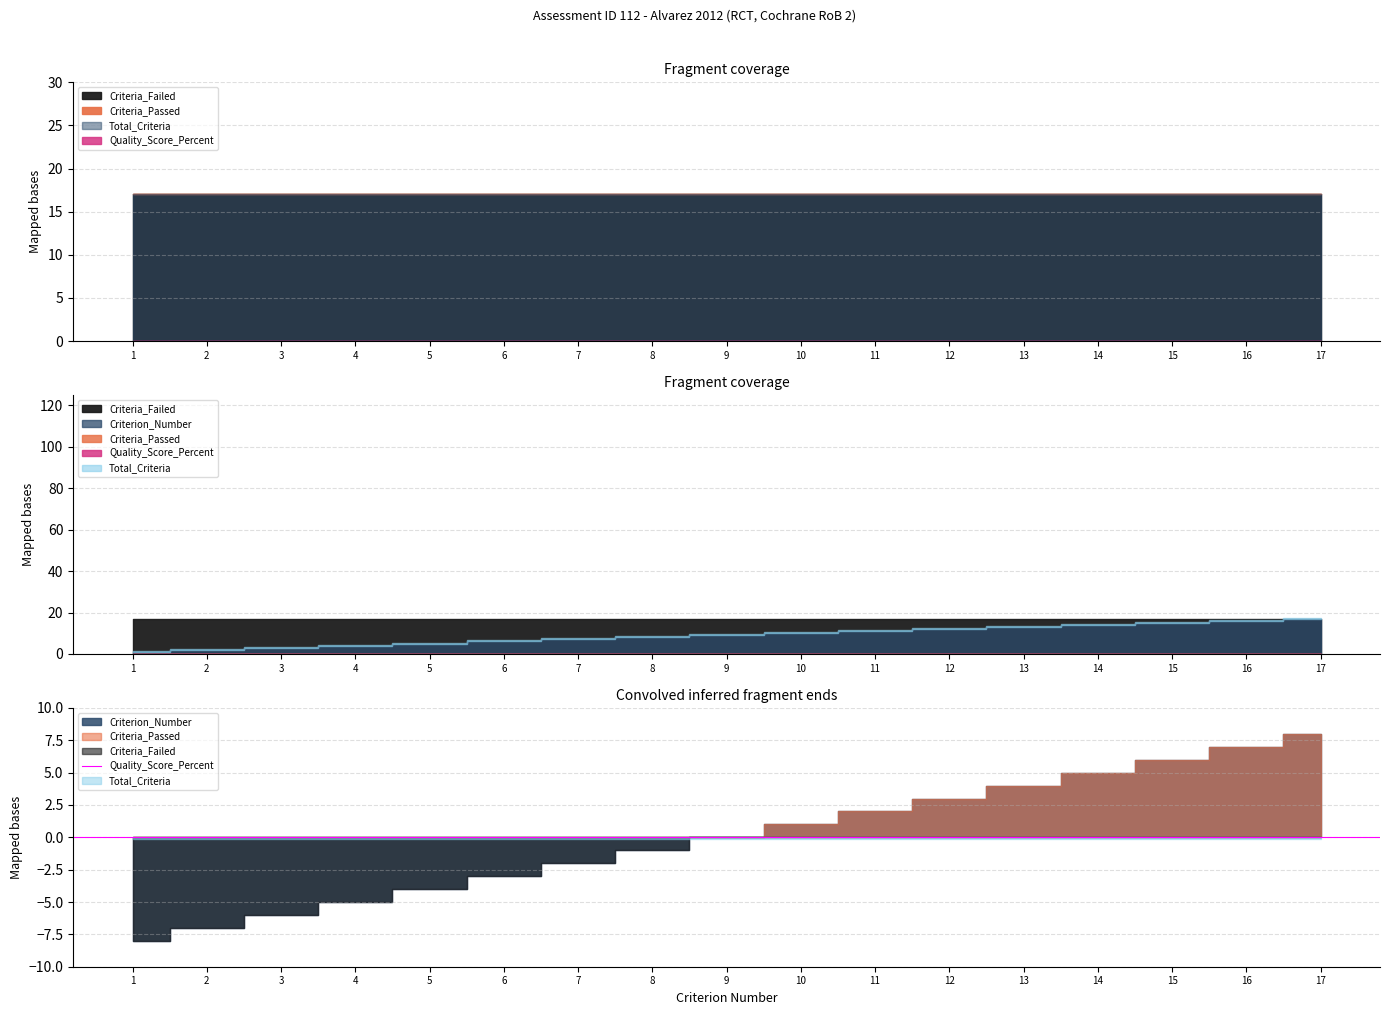

Reading left to right, list all the values displayed in this chart.

Total_Criteria: 1=17	2=17	3=17	4=17	5=17	6=17	7=17	8=17	9=17	10=17	11=17	12=17	13=17	14=17	15=17	16=17	17=17
Criteria_Passed: 1=0	2=0	3=0	4=0	5=0	6=0	7=0	8=0	9=0	10=0	11=0	12=0	13=0	14=0	15=0	16=0	17=0
Criteria_Failed: 1=17	2=17	3=17	4=17	5=17	6=17	7=17	8=17	9=17	10=17	11=17	12=17	13=17	14=17	15=17	16=17	17=17
Quality_Score_Percent: 1=0	2=0	3=0	4=0	5=0	6=0	7=0	8=0	9=0	10=0	11=0	12=0	13=0	14=0	15=0	16=0	17=0
Criterion_Number: 1=1	2=2	3=3	4=4	5=5	6=6	7=7	8=8	9=9	10=10	11=11	12=12	13=13	14=14	15=15	16=16	17=17